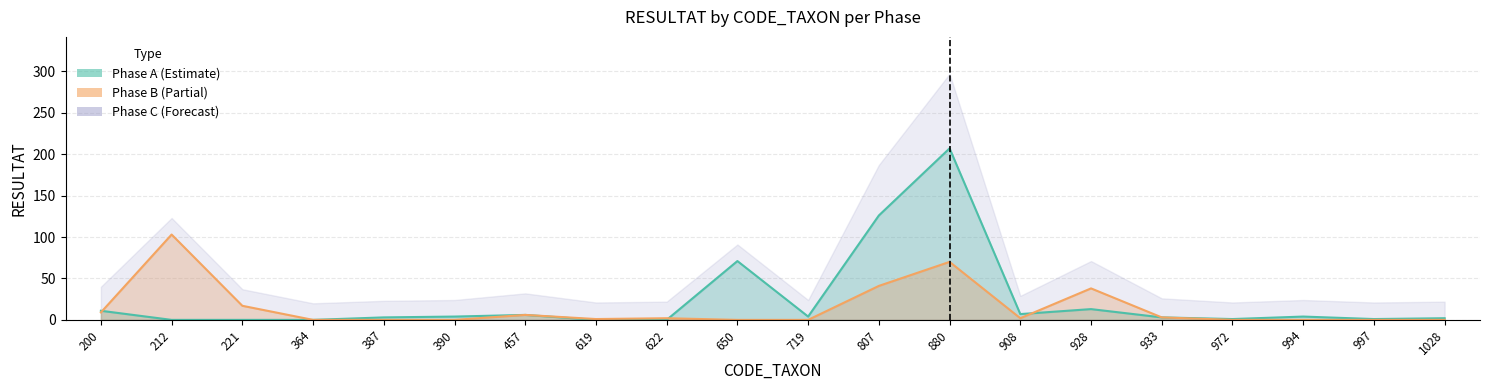

What is the maximum value shown in the chart?

207